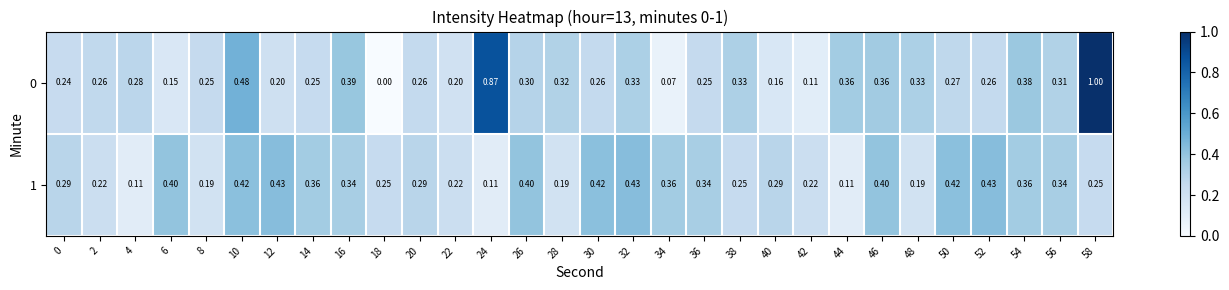

What is the difference between the highest and lowest values at 34?

0.3